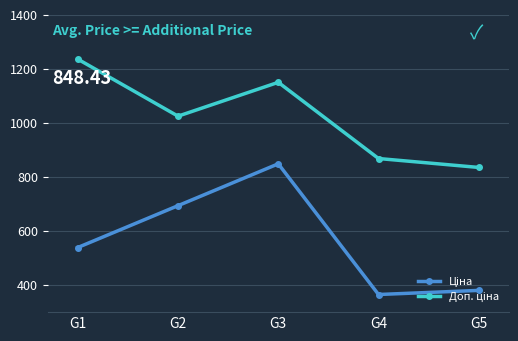

At which category does the chart reach its peak across all series?

G1